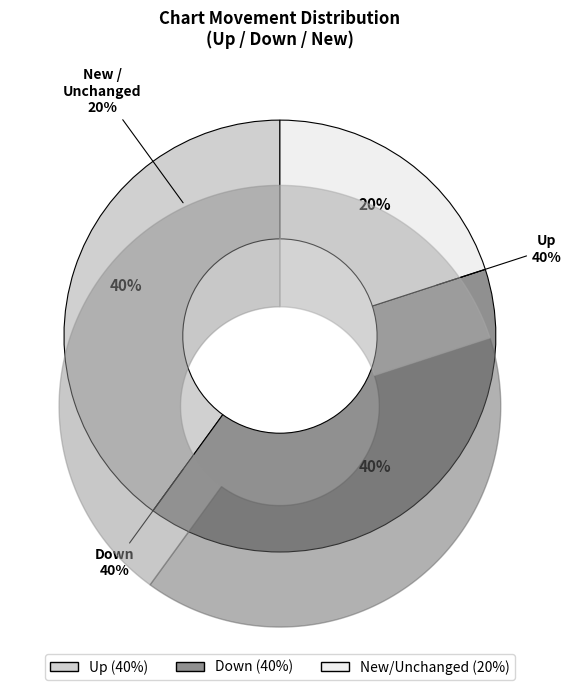

To the nearest percent, what is the difference between the largest and smallest slice percentages?

20%